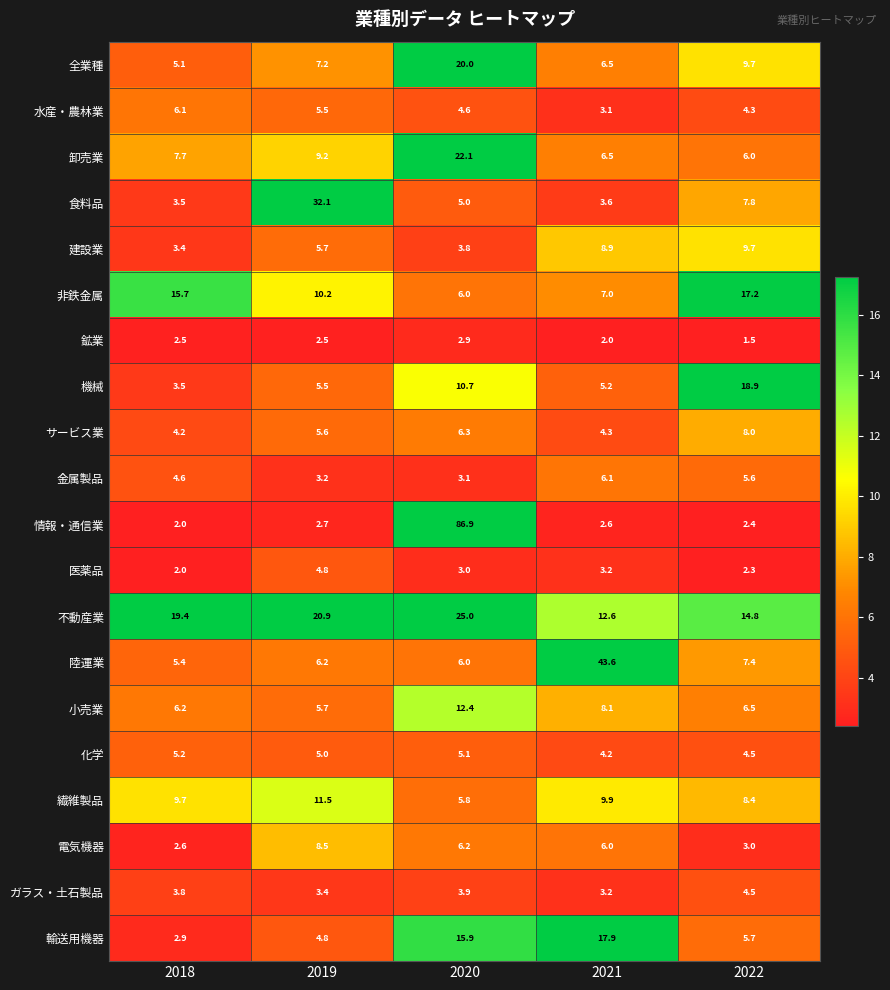

Which series changed the most between 2018 and 2022?

機械